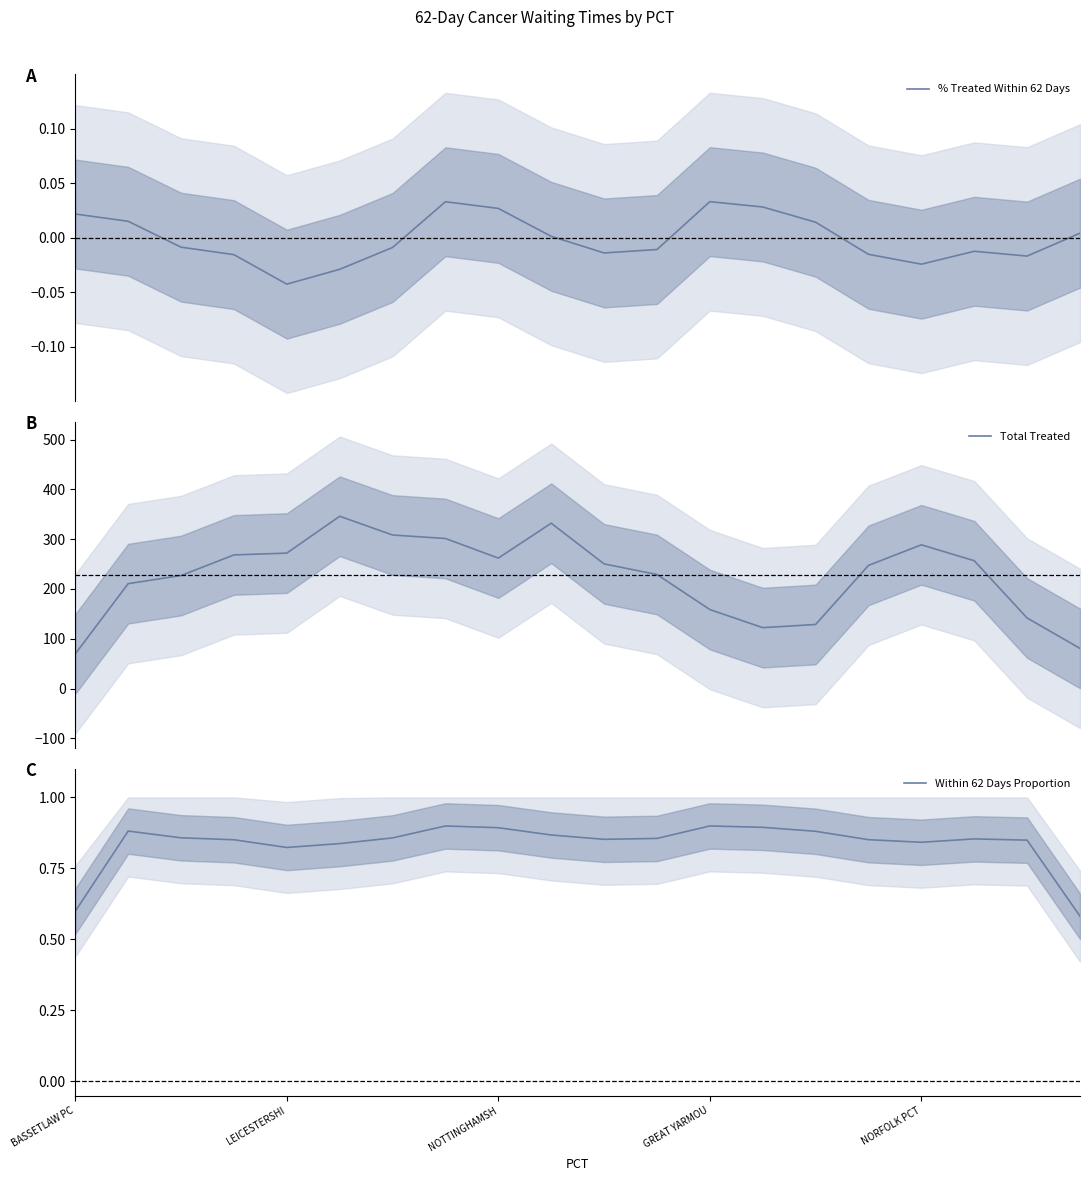

Reading left to right, transcribe all the data shown in this chart.

% Treated Within 62 Days: 0.0	0.0	-0.0	-0.0	-0.0	-0.0	-0.0	0.0	0.0	0.0	-0.0	-0.0	0.0	0.0	0.0	-0.0	-0.0	-0.0	-0.0	0.0
Total Treated: 69.7	210.7	227.0	268.3	272.0	346.0	308.3	301.3	262.0	332.0	250.3	229.0	158.7	122.3	128.7	247.3	288.7	256.7	141.7	80.7
Within 62 Days Proportion: 0.6	0.9	0.9	0.9	0.8	0.8	0.9	0.9	0.9	0.9	0.9	0.9	0.9	0.9	0.9	0.9	0.8	0.9	0.8	0.6